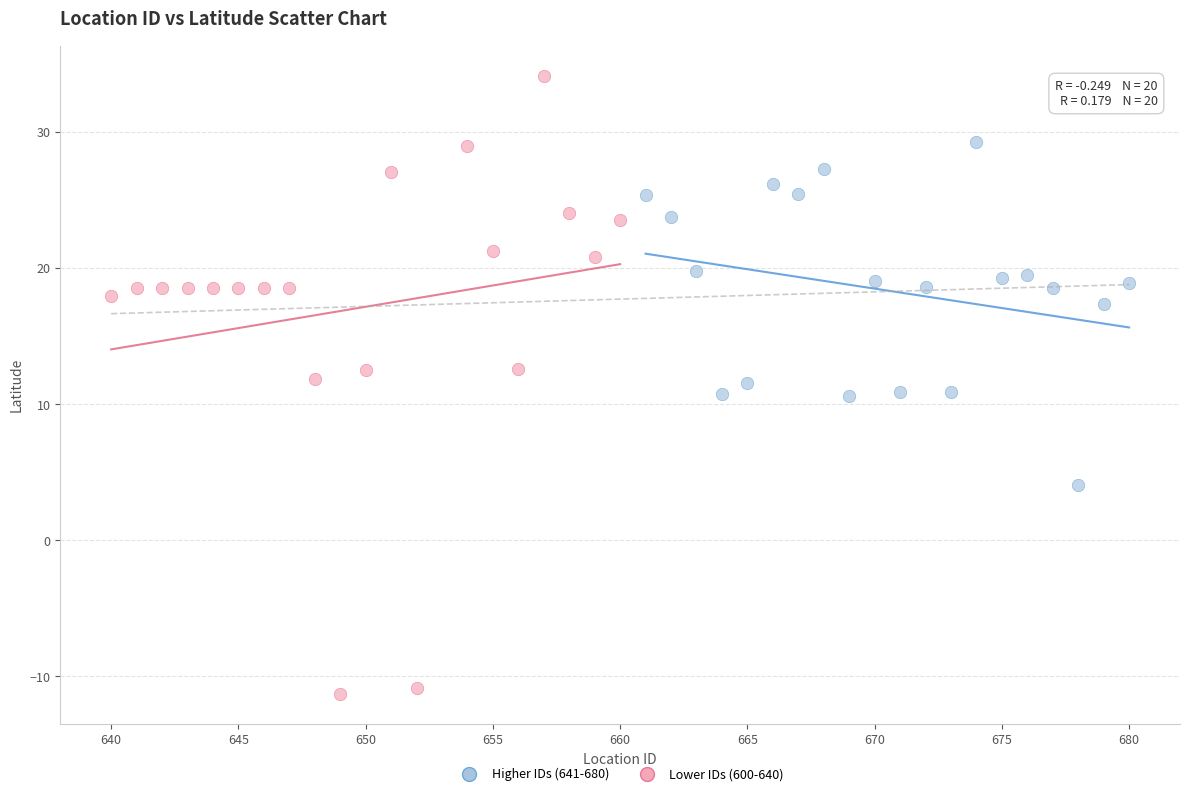

Which series has the widest spread of Y values?

Lower IDs (600-640)